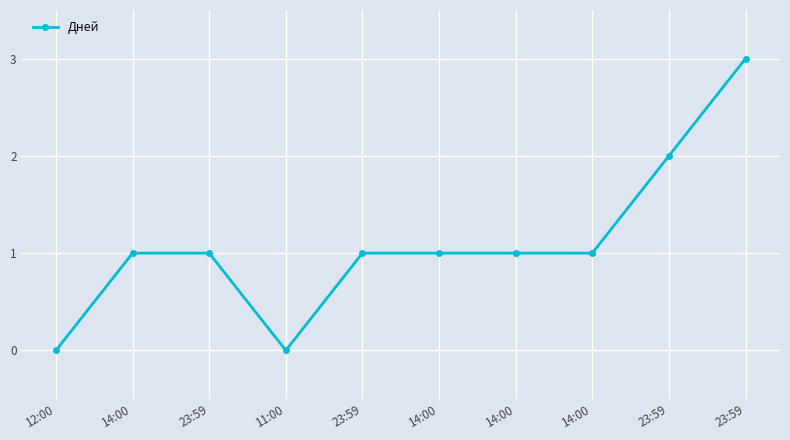

What is the difference between the values at 14:00 and 12:00?

1